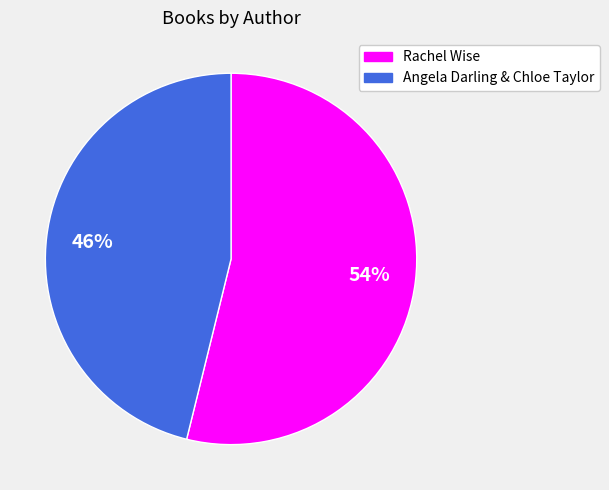

To the nearest percent, what is the average slice percentage?

50%